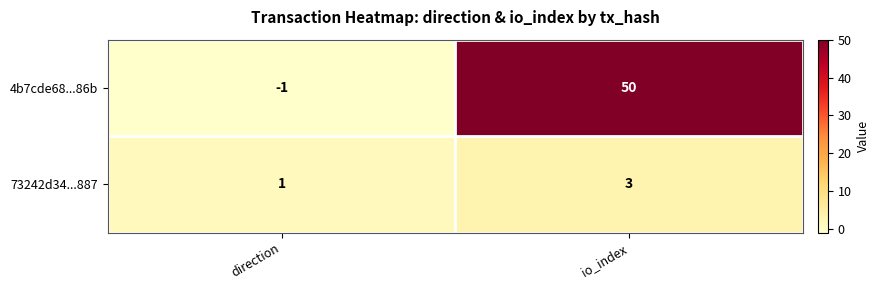

Reading right to left, transcribe all the data shown in this chart.

4b7cde68...86b: io_index=50	direction=-1
73242d34...887: io_index=3	direction=1